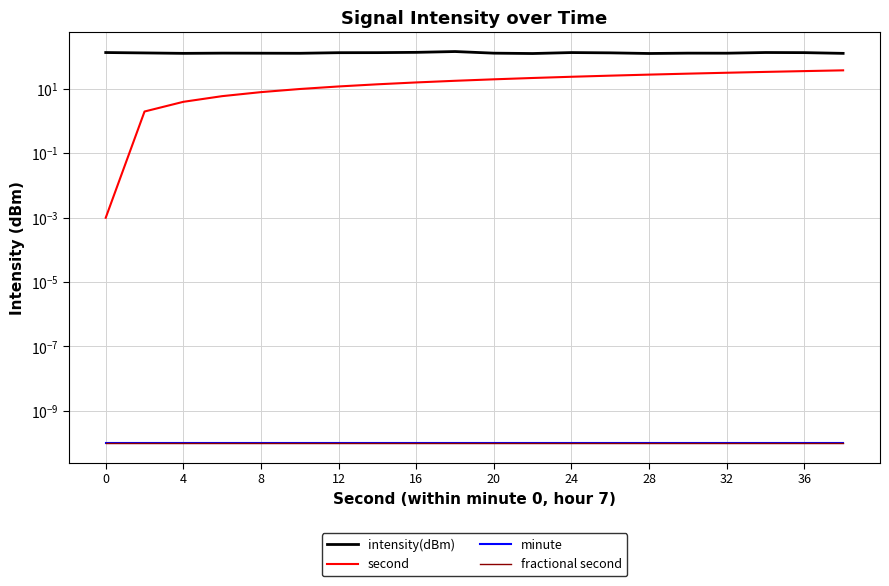

True or false: intensity(dBm) and second intersect in this chart.

False